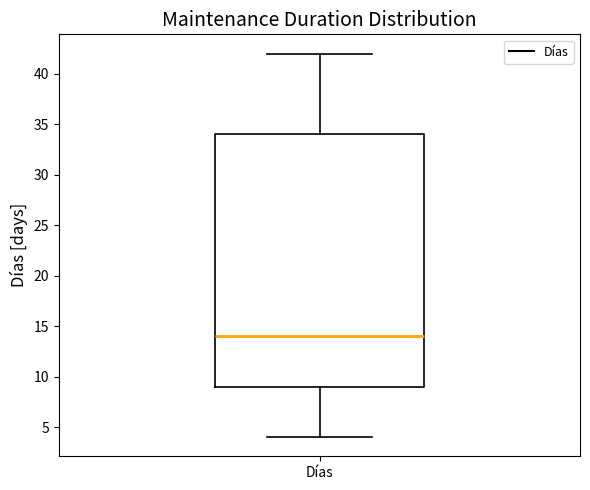

Read this box plot against the y-axis: the position of the median line, the range covered by the box, and the ends of both whiskers. The values are not printed on the chart, so give them approximately, as read against the axis.

median 14, box 9 to 34, whiskers 4 to 42